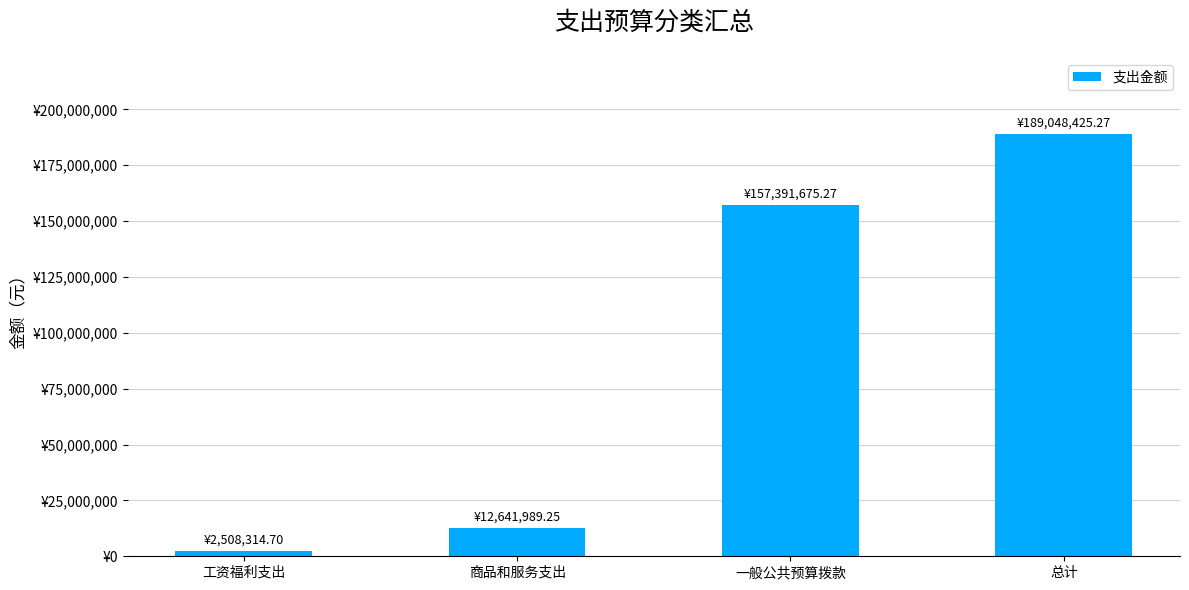

What is the smallest value displayed?

2508314.7